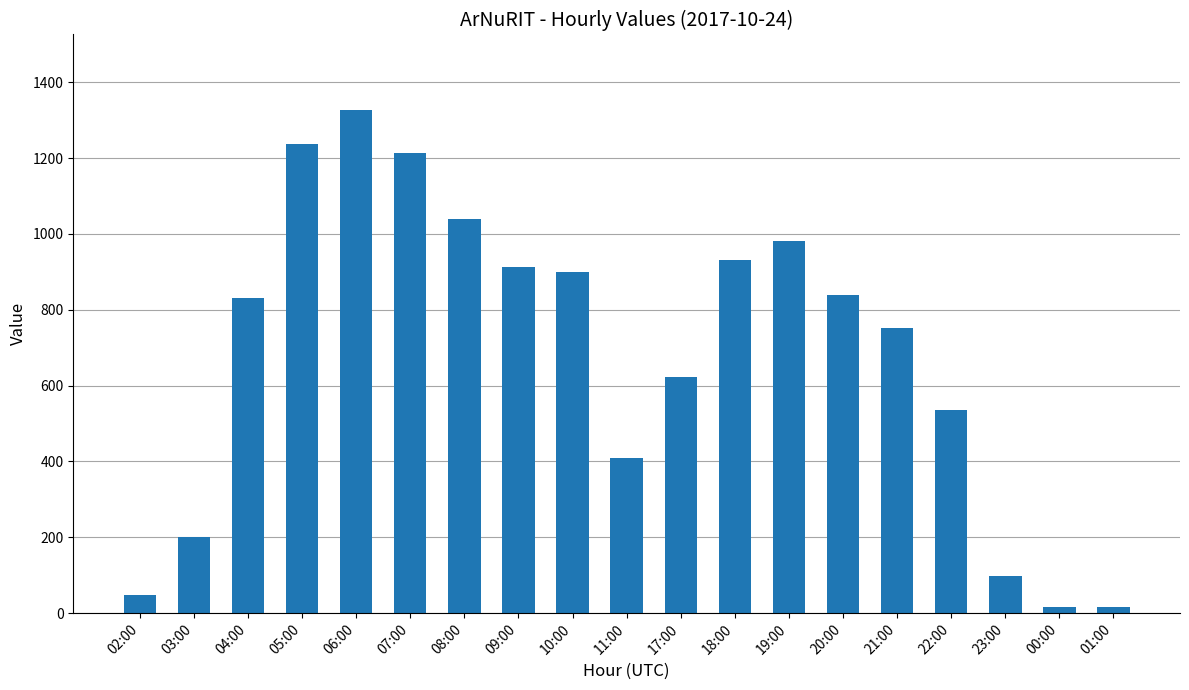

What is the minimum value shown in the chart?

15